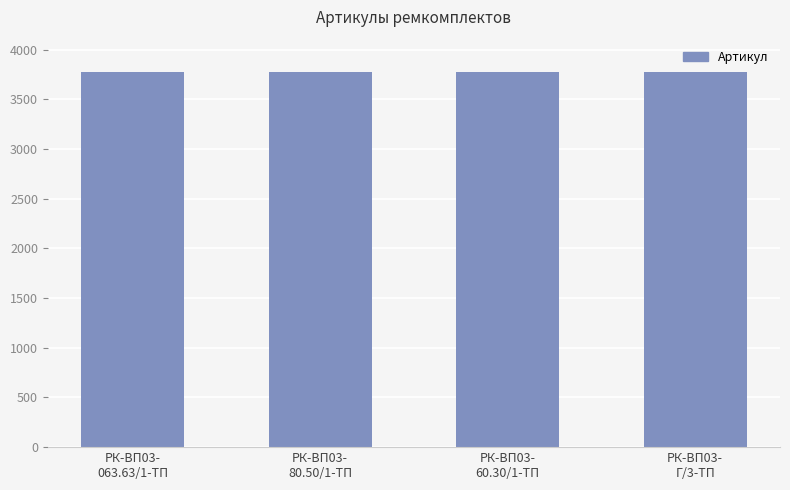

What is the label of the 4th bar from the left?

РК-ВП03-
Г/3-ТП